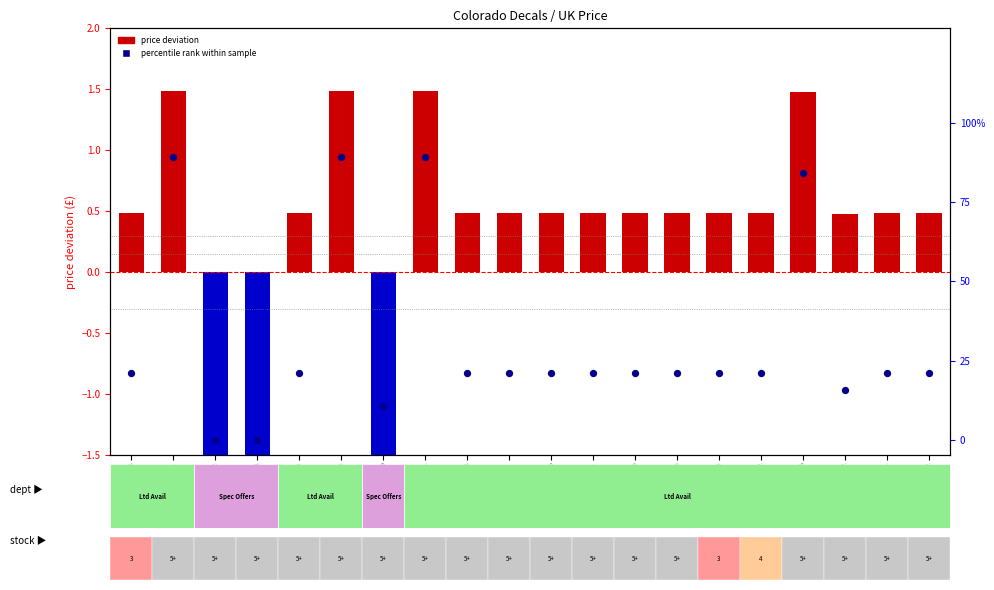

What are all the series names shown in the legend?

price deviation, percentile rank within sample